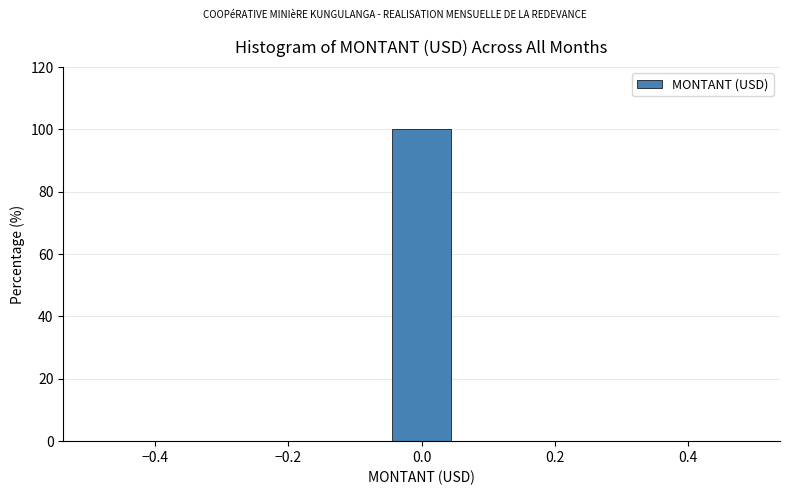

Reading left to right, list every bar in this chart as the range it spans on the x-axis followed by its height. Neither the bar edges nor the heights are printed on the chart, so give them approximately, as read against the axes.

-0.50 to -0.38: 0
-0.38 to -0.28: 0
-0.28 to -0.16: 0
-0.16 to -0.06: 0
-0.06 to 0.06: 100
0.06 to 0.16: 0
0.16 to 0.28: 0
0.28 to 0.38: 0
0.38 to 0.50: 0